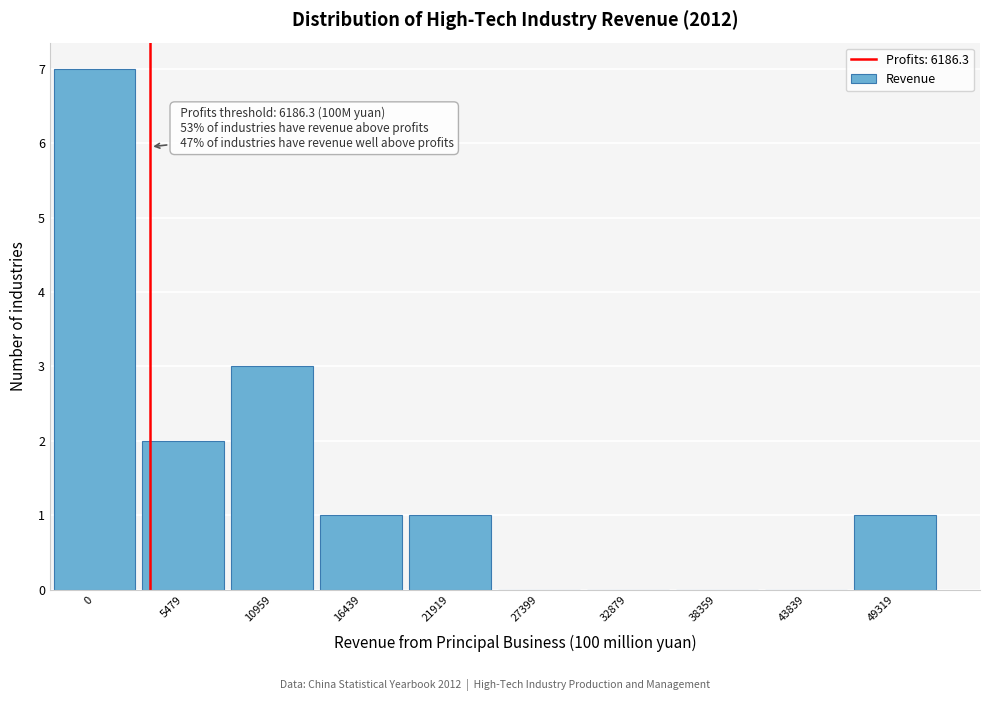

Reading left to right, list all the values displayed in this chart.

0=7	5479=2	10959=3	16439=1	21919=1	27399=0	32879=0	38359=0	43839=0	49319=1